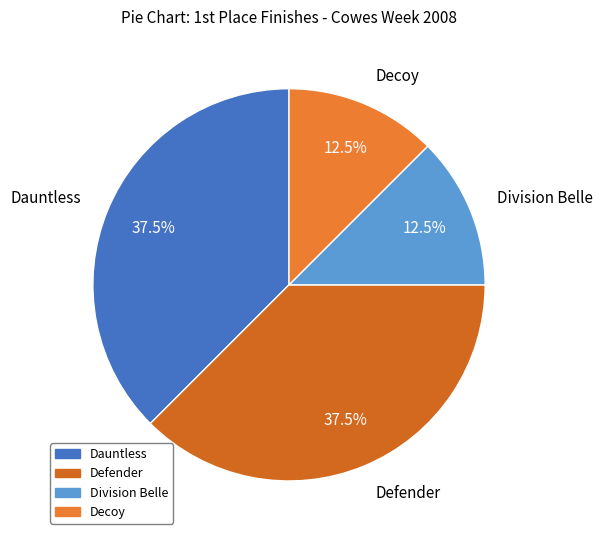

What percentage do Dauntless and Decoy together represent?

50.0%